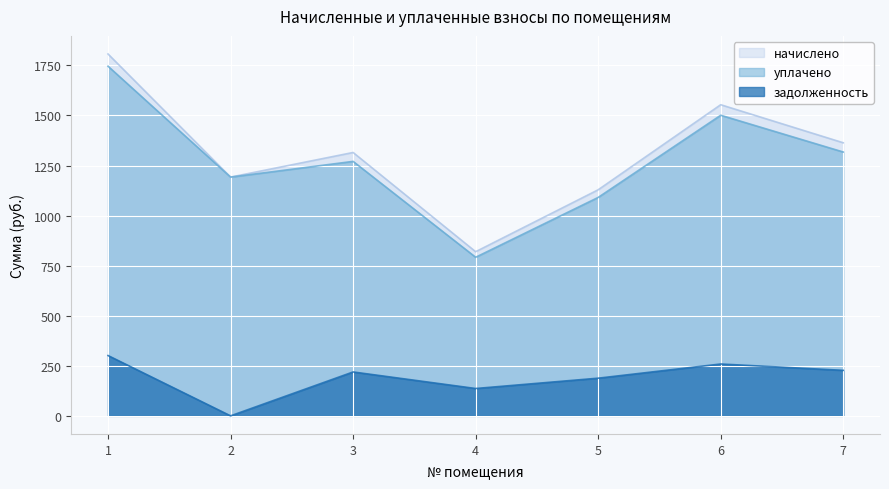

Where is the first local maximum for уплачено?

3